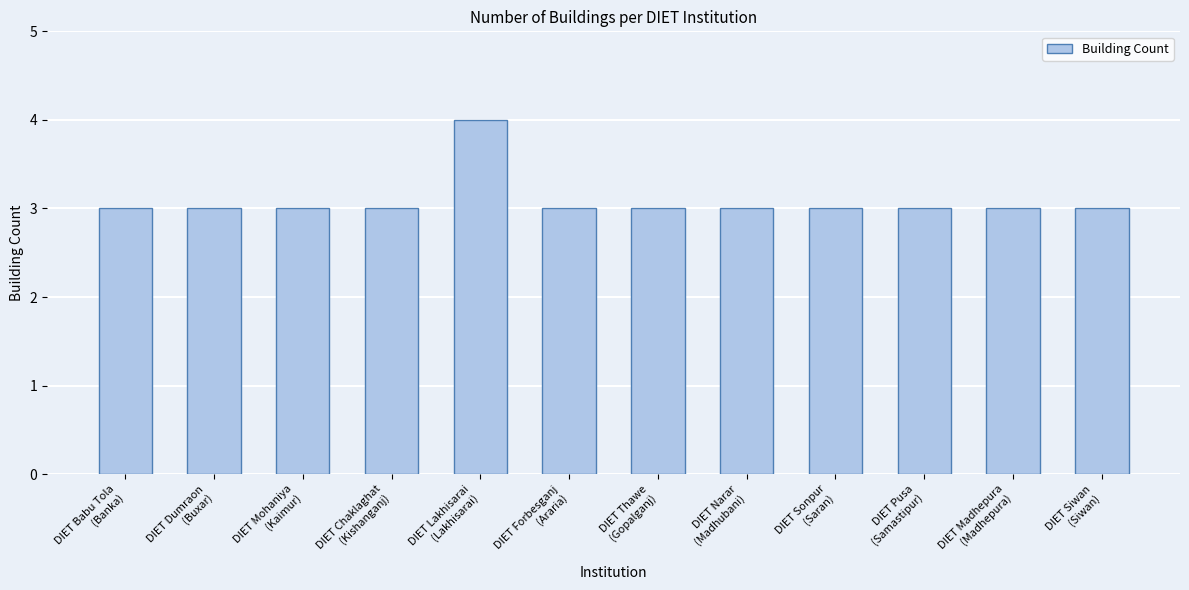

Reading left to right, transcribe all the data shown in this chart.

DIET Babu Tola
(Banka)=3	DIET Dumraon
(Buxar)=3	DIET Mohaniya
(Kaimur)=3	DIET Chaklaghat
(Kishanganj)=3	DIET Lakhisarai
(Lakhisarai)=4	DIET Forbesganj
(Araria)=3	DIET Thawe
(Gopalganj)=3	DIET Narar
(Madhubani)=3	DIET Sonpur
(Saran)=3	DIET Pusa
(Samastipur)=3	DIET Madhepura
(Madhepura)=3	DIET Siwan
(Siwan)=3